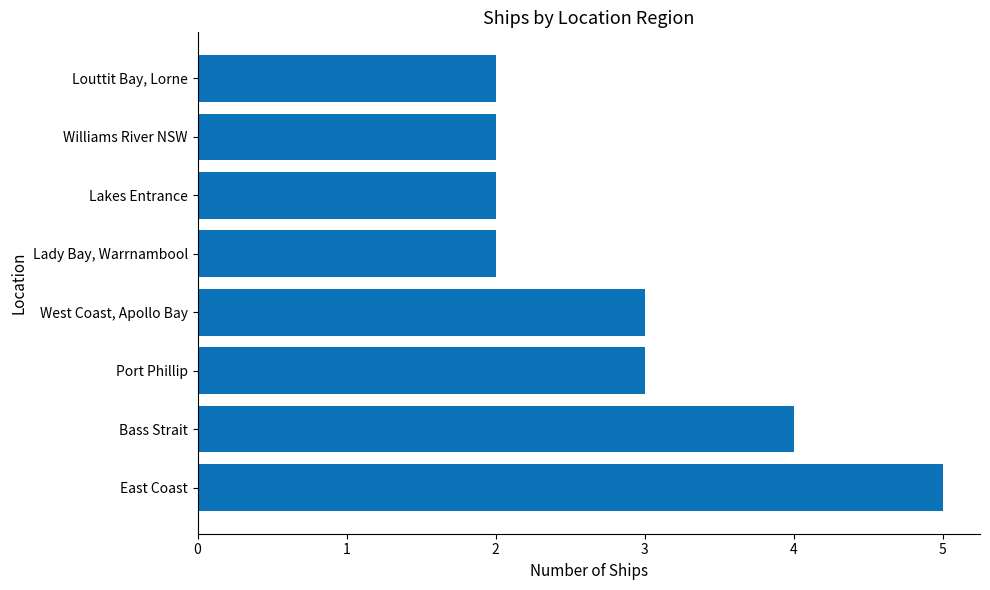

Read the value at West Coast, Apollo Bay.

3